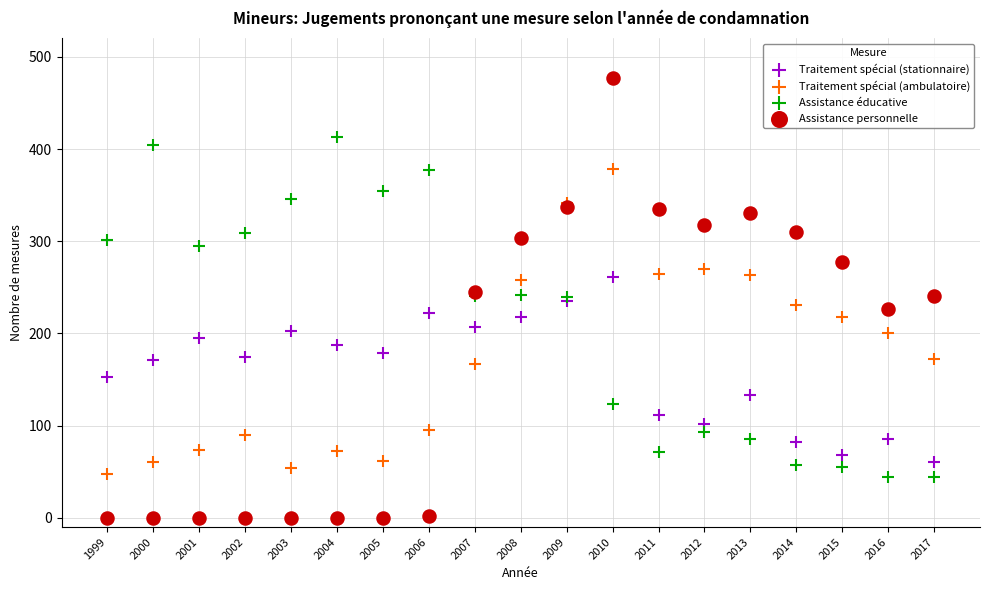

Which series contains the highest Y value?

Assistance personnelle